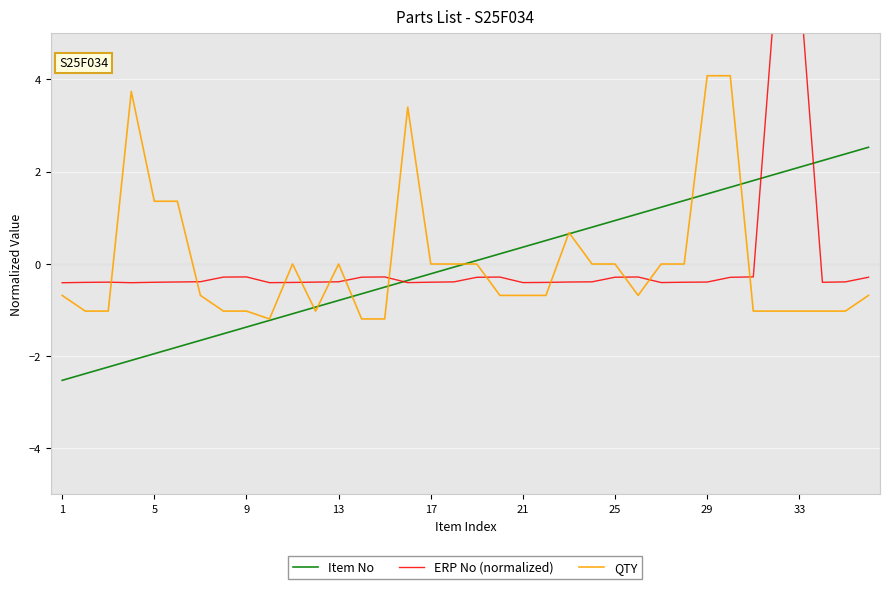

What is the highest value of the Item No series?

2.5